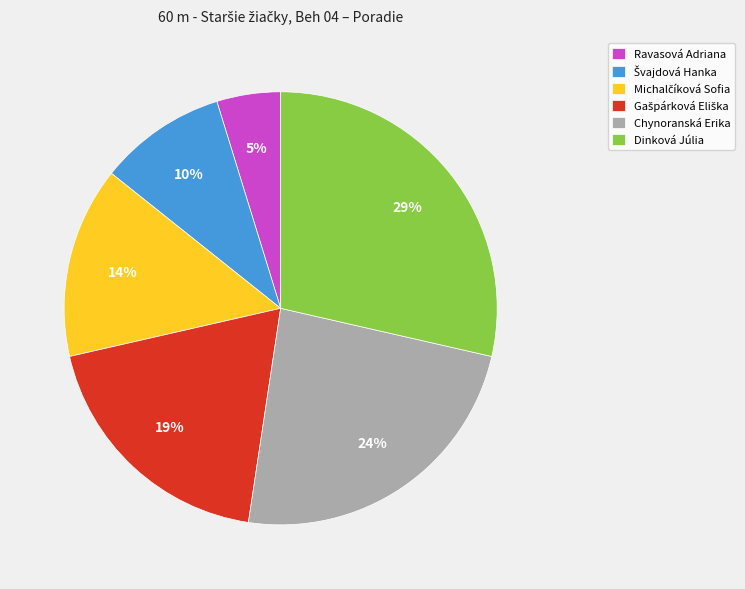

To the nearest percent, what is the difference between the largest and smallest slice percentages?

24%